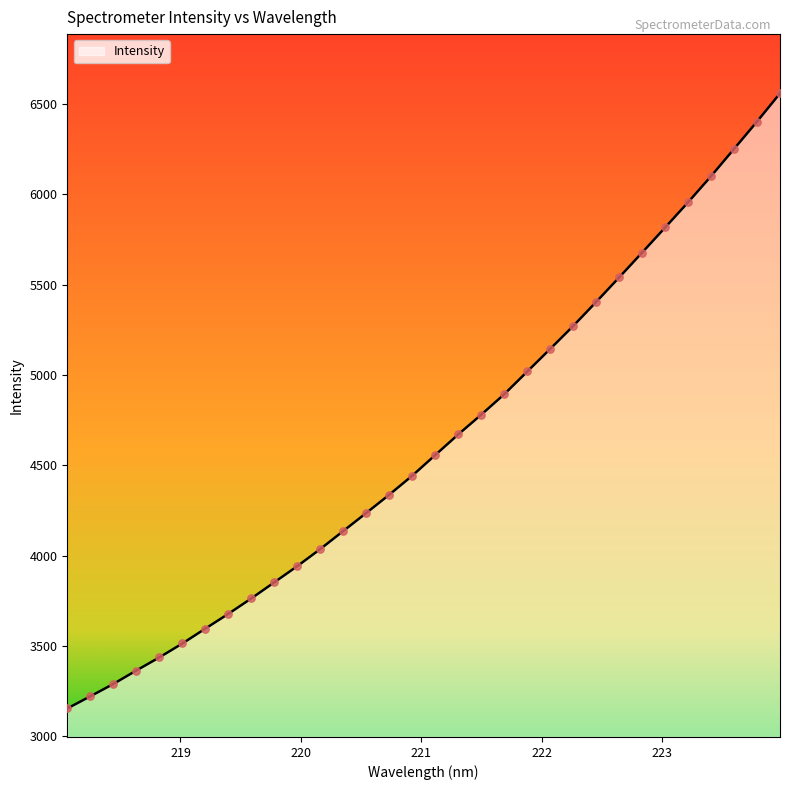

What is the difference between the maximum and minimum values?

3403.1